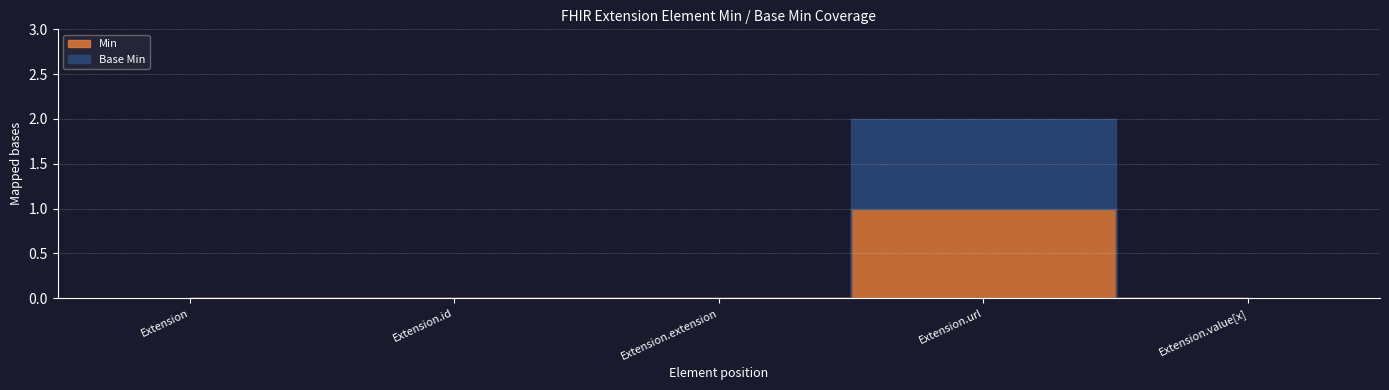

At which category is the sum across all series the highest?

Extension.url